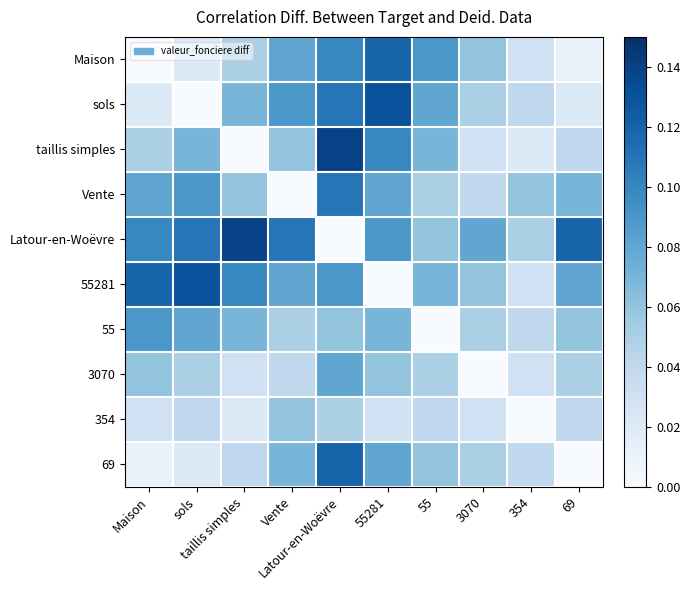

What is the total value across all series at Latour-en-Woëvre?

0.9